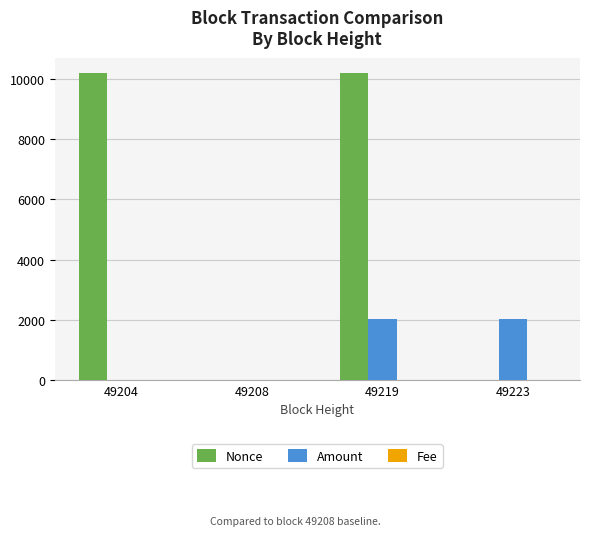

The value of Nonce at 49219 is 10203.0. True or false?

True